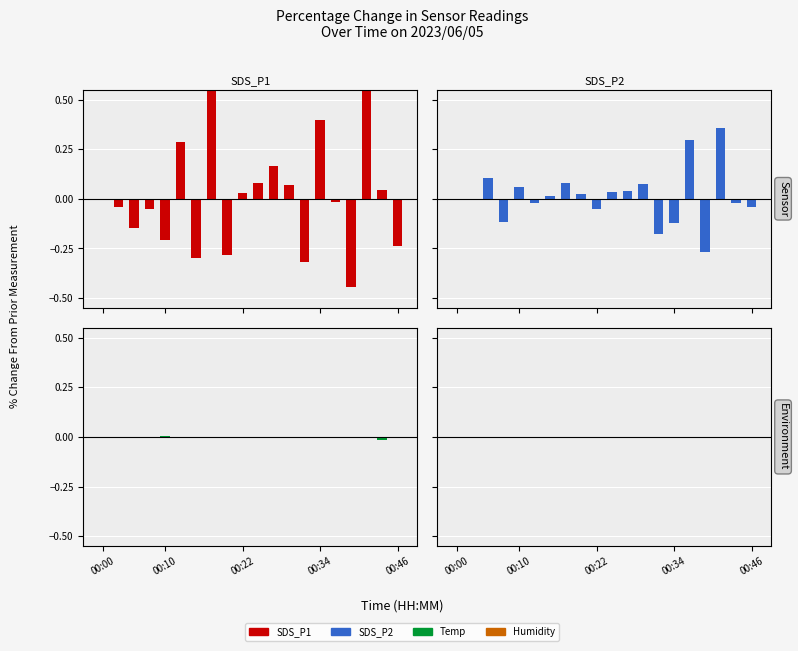

What are all the series names shown in the legend?

SDS_P1, SDS_P2, Temp, Humidity